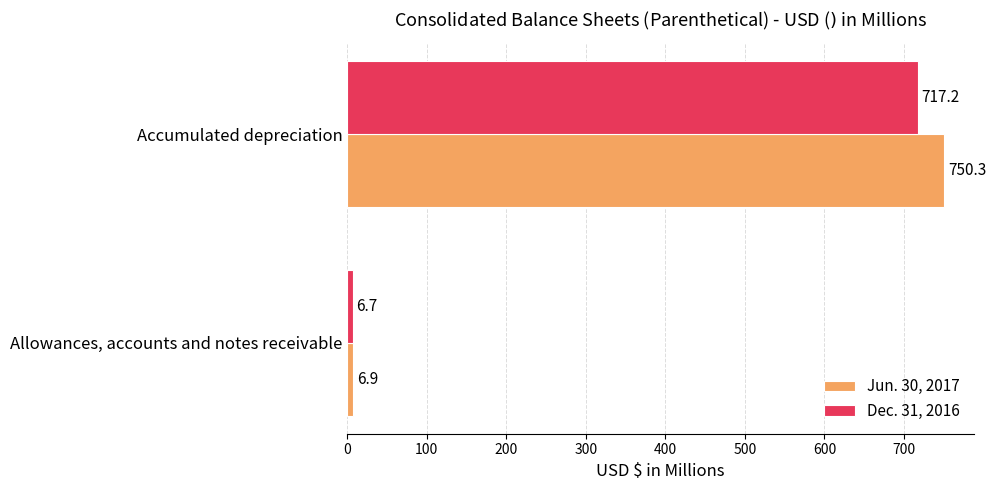

What is the maximum value shown in the chart?

750.3